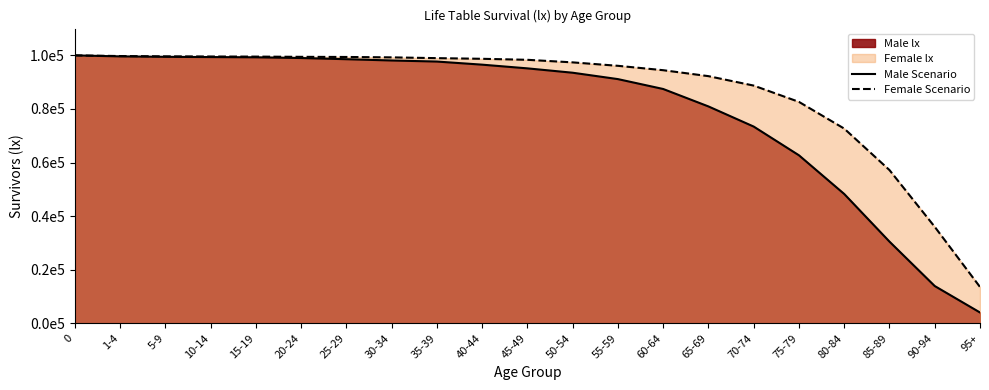

How many data points in Male Scenario are less than 95159?

10